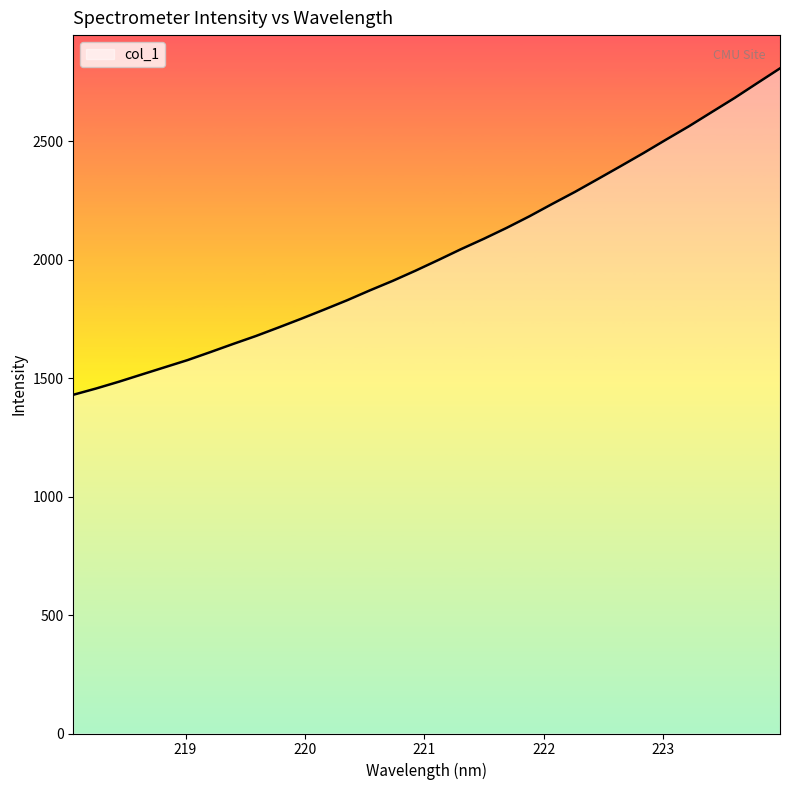

What is the difference between the maximum and minimum values?

1377.6